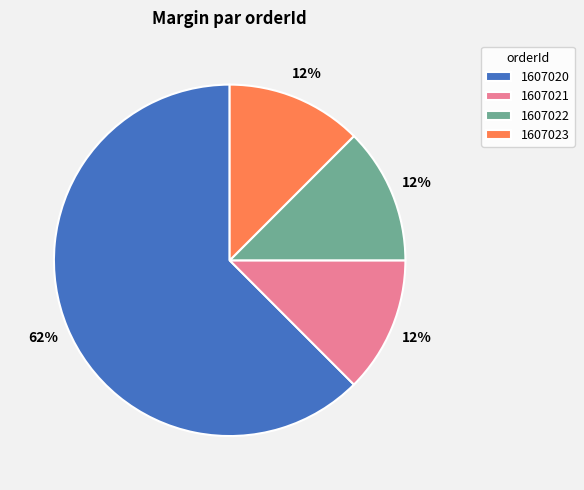

Which slice is the largest?

1607020